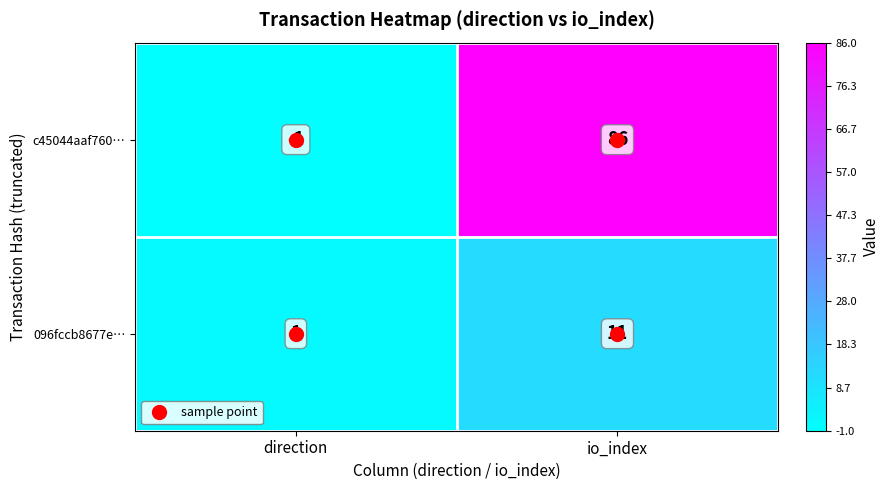

Which category has the lowest value in the c45044aaf760… series?

direction